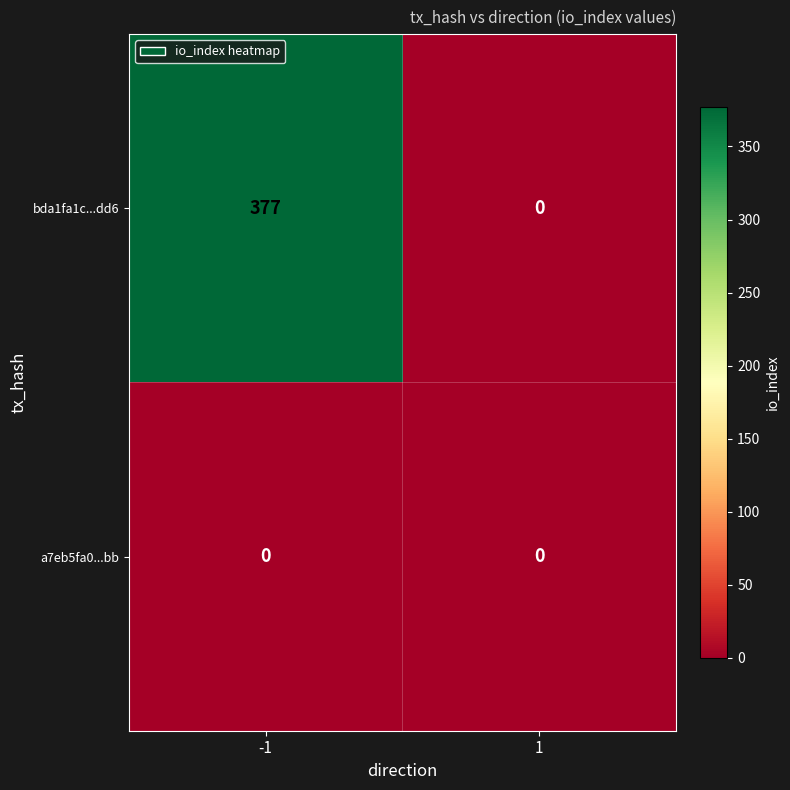

True or false: bda1fa1c...dd6 has a value of 157 at -1.

False